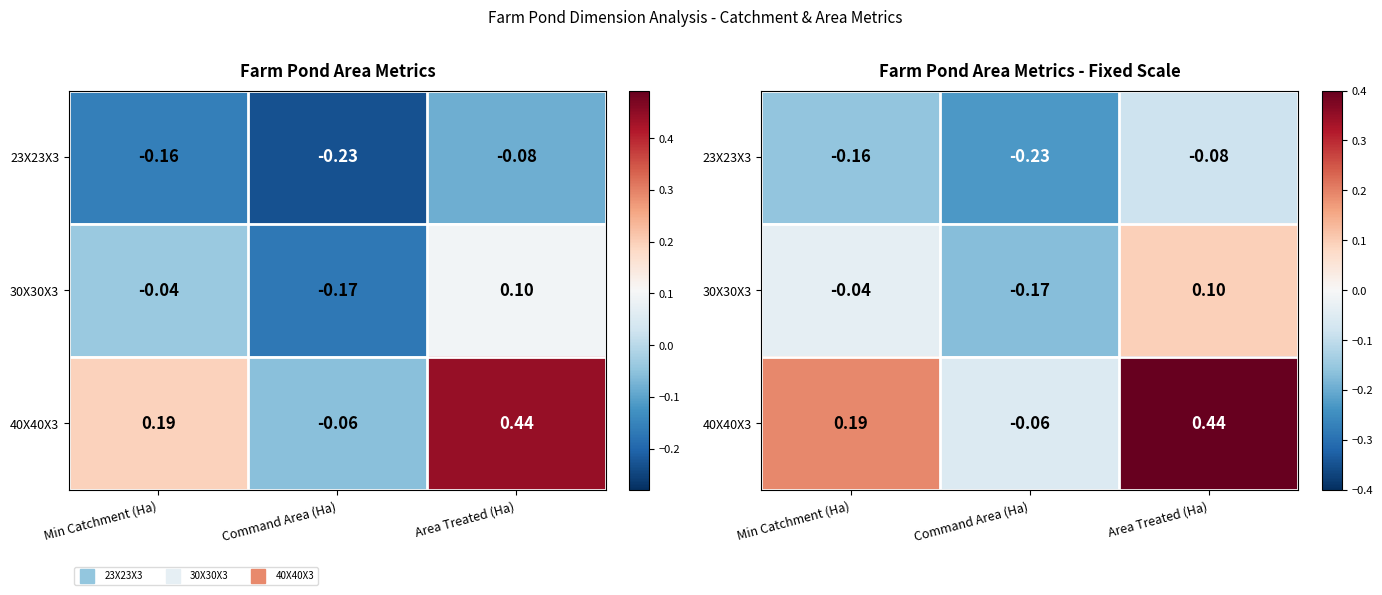

At how many categories does at least one series exceed 0?

2